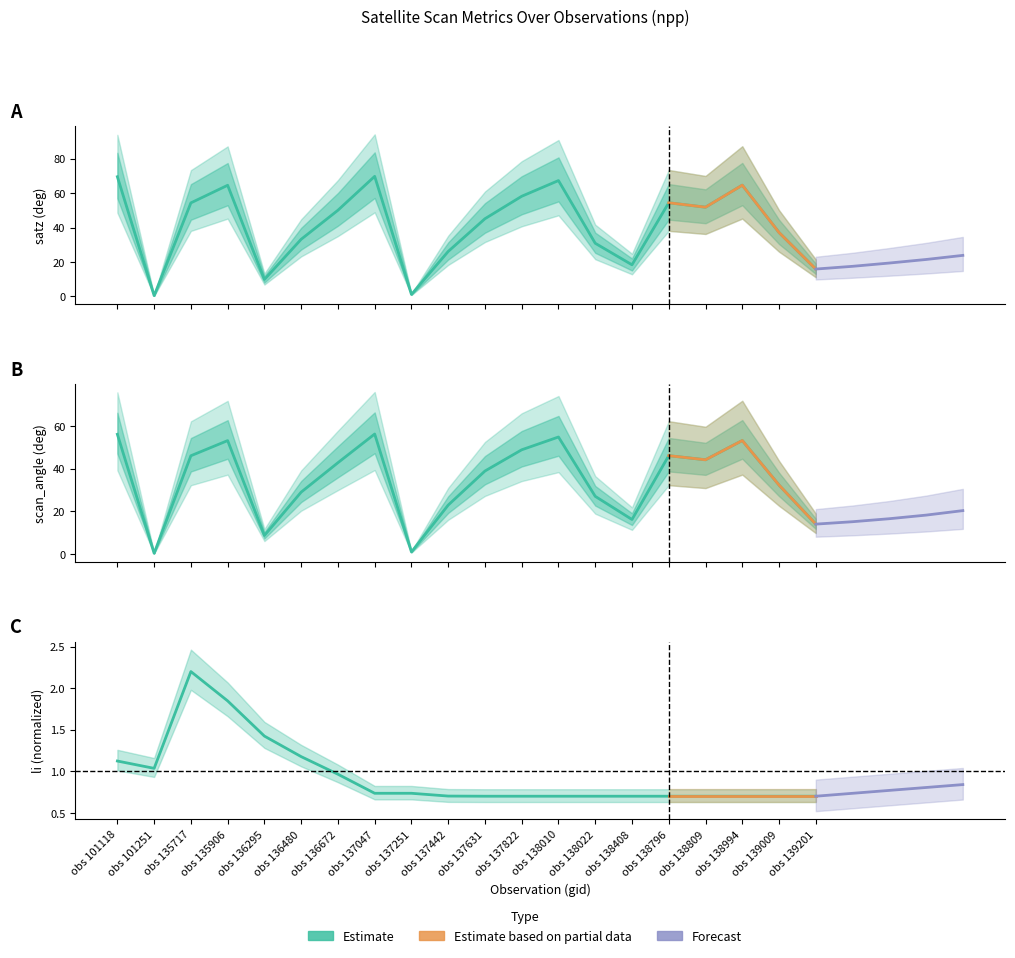

At which label is satz closest to 35?

obs 136480